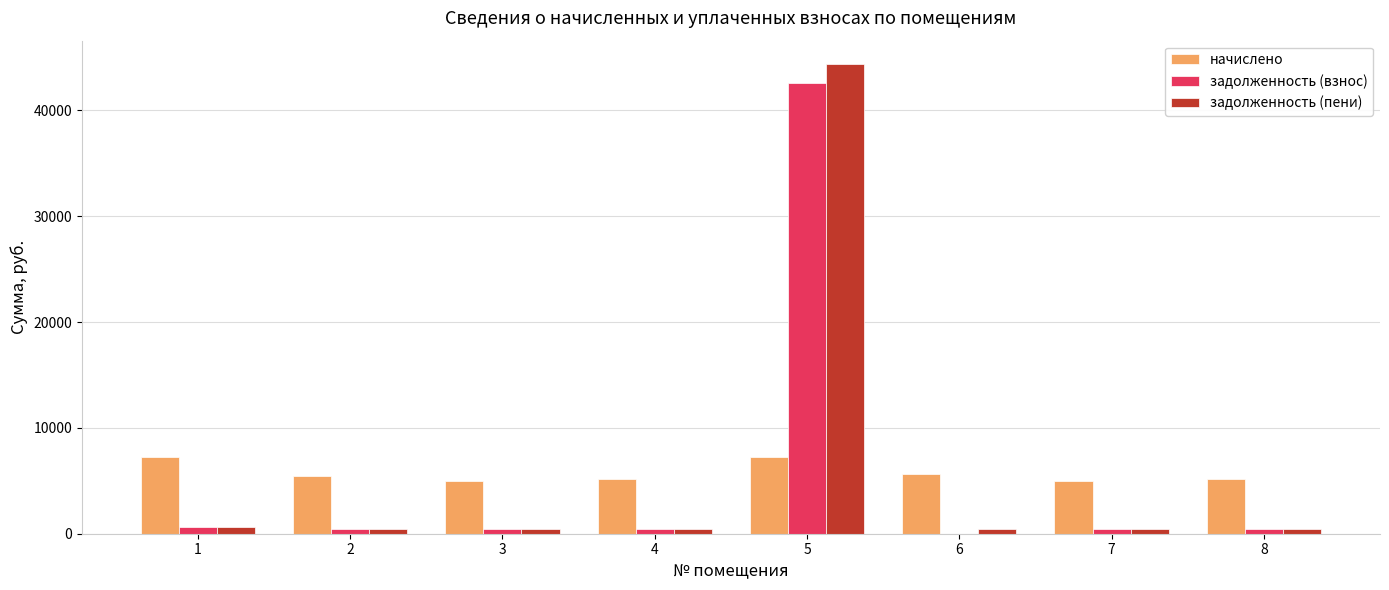

The value of начислено at 3 is 1641.9. True or false?

False